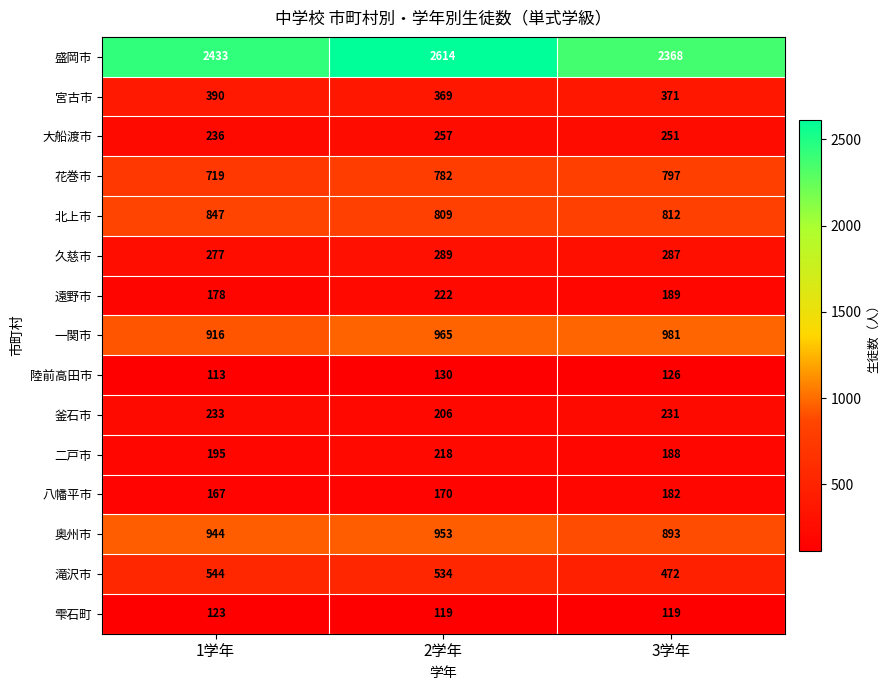

How many series are shown in this chart?

15